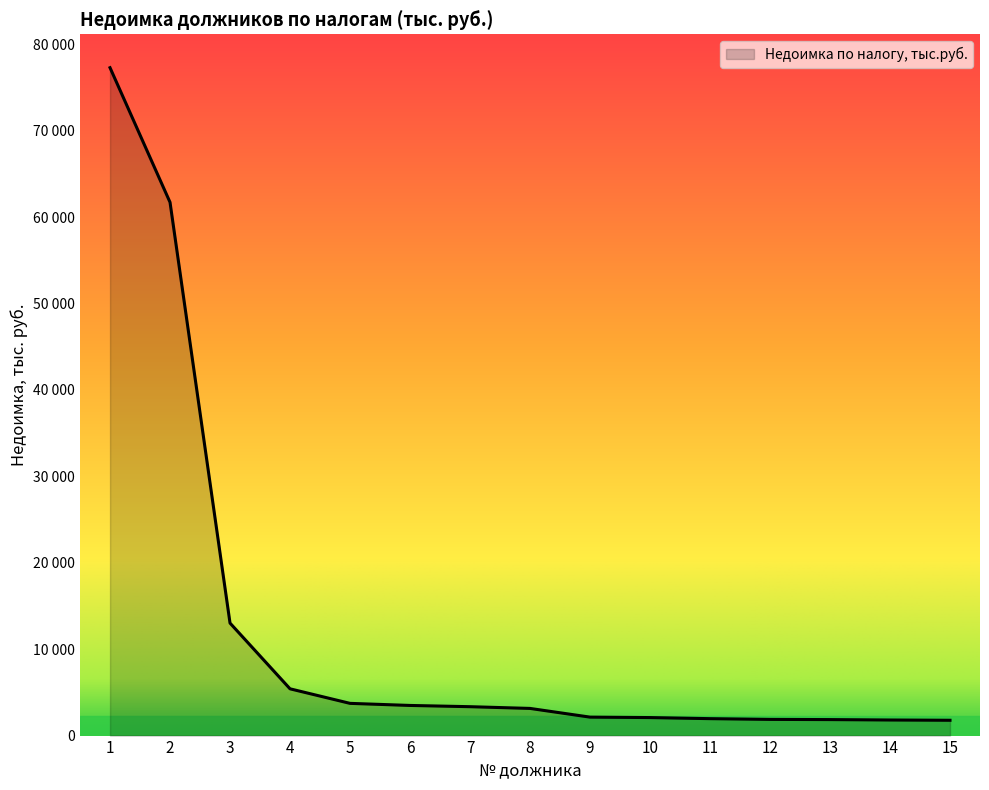

Which category has the highest value across all series?

1